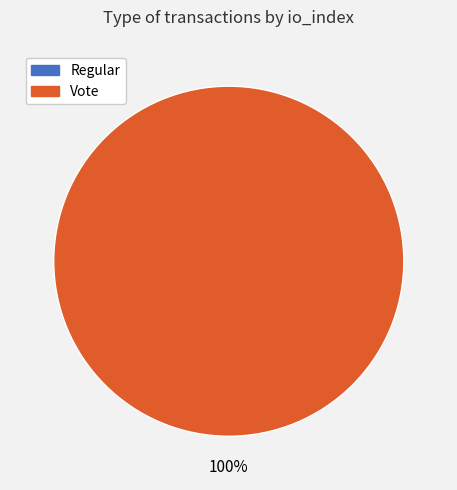

Rank the categories by value from lowest to highest.

Regular (io_index=0), Vote (io_index=3)